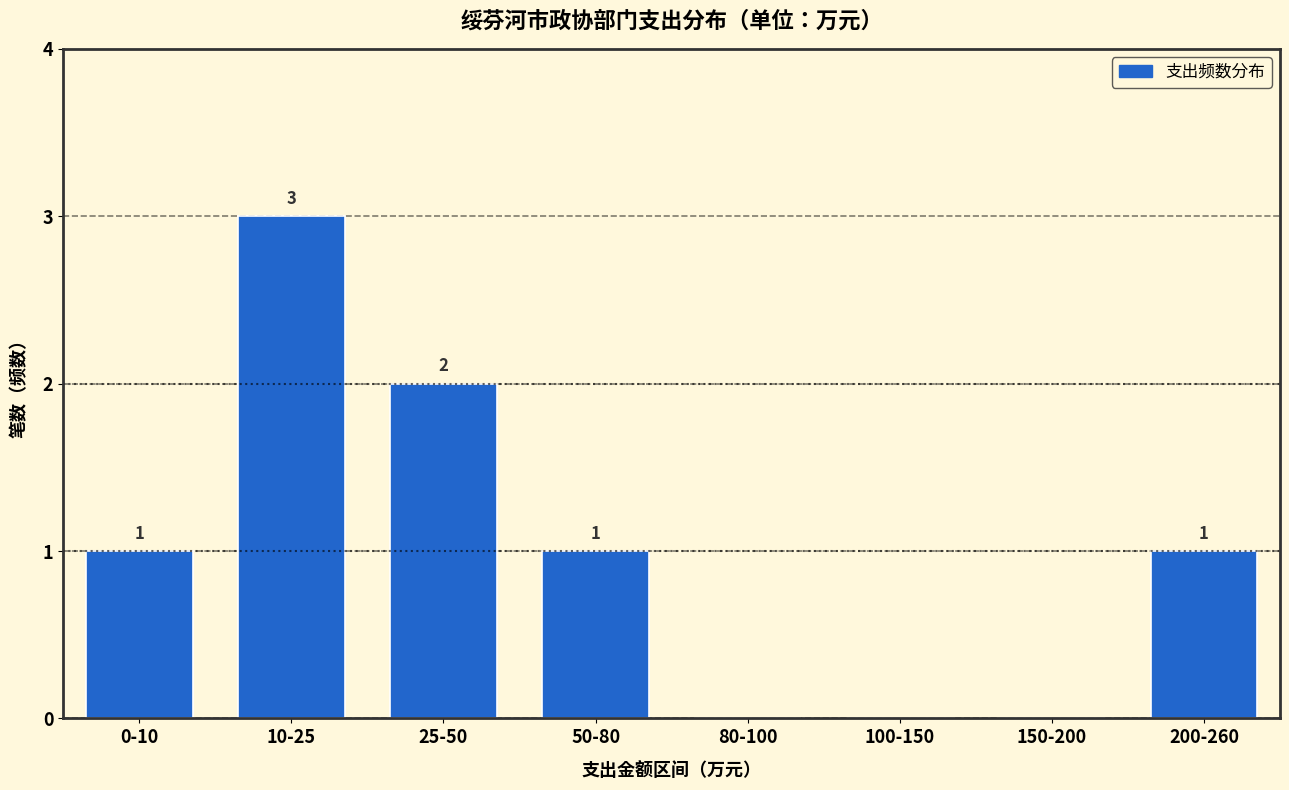

Reading left to right, transcribe all the data shown in this chart.

0-10=1	10-25=3	25-50=2	50-80=1	80-100=0	100-150=0	150-200=0	200-260=1